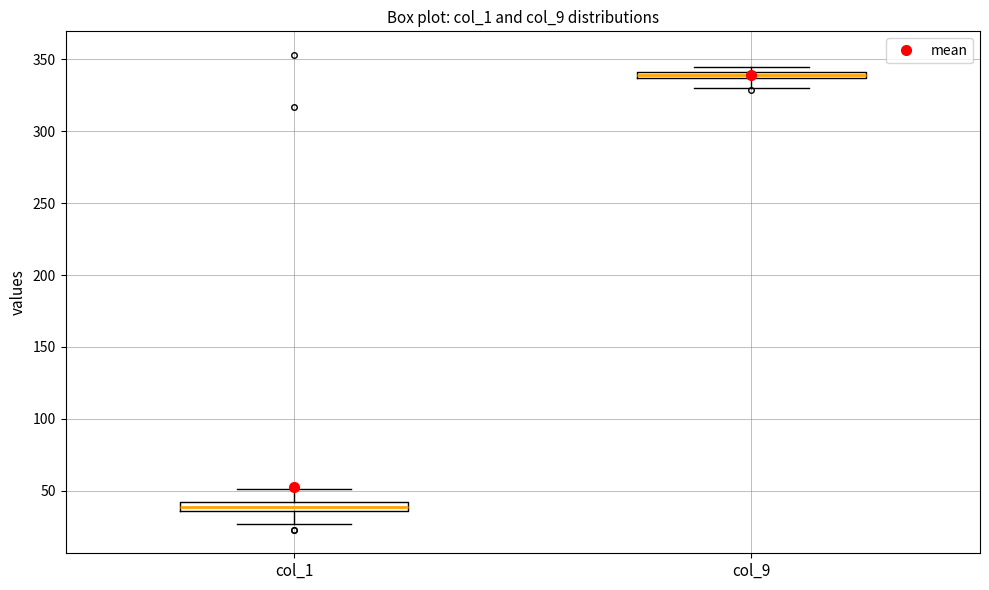

Which box's median line is the highest?

col_9